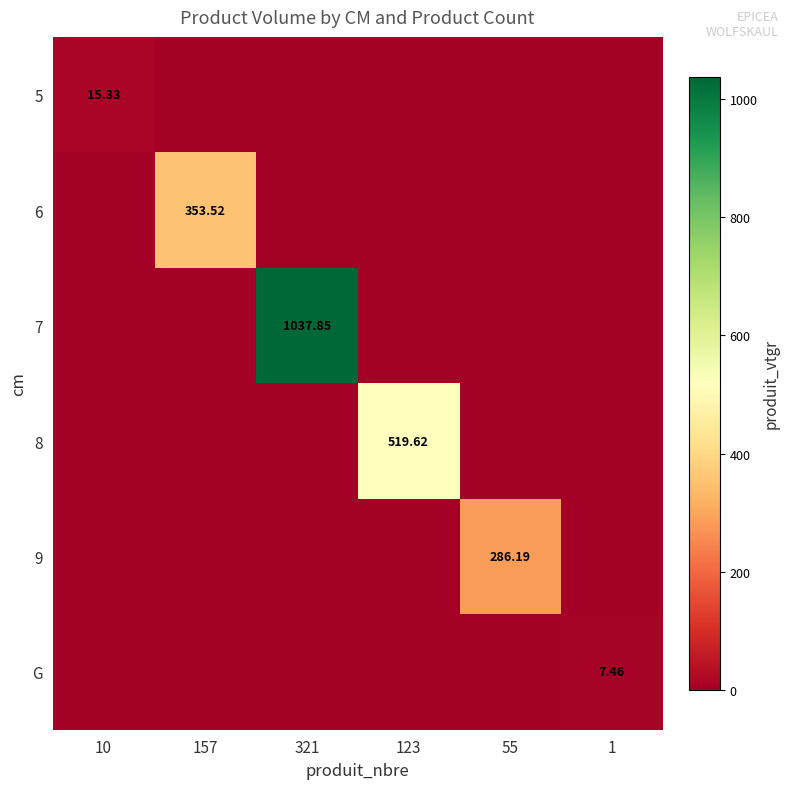

At 55, list the series in order from largest to smallest.

9, 5, 6, 7, 8, G